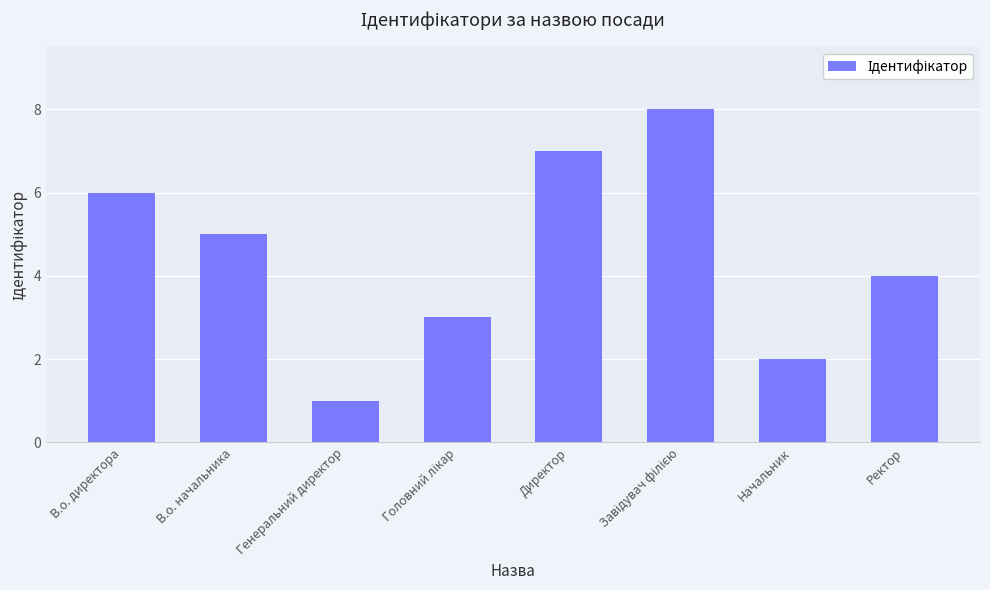

At which label does the data first exceed 5?

В.о. директора